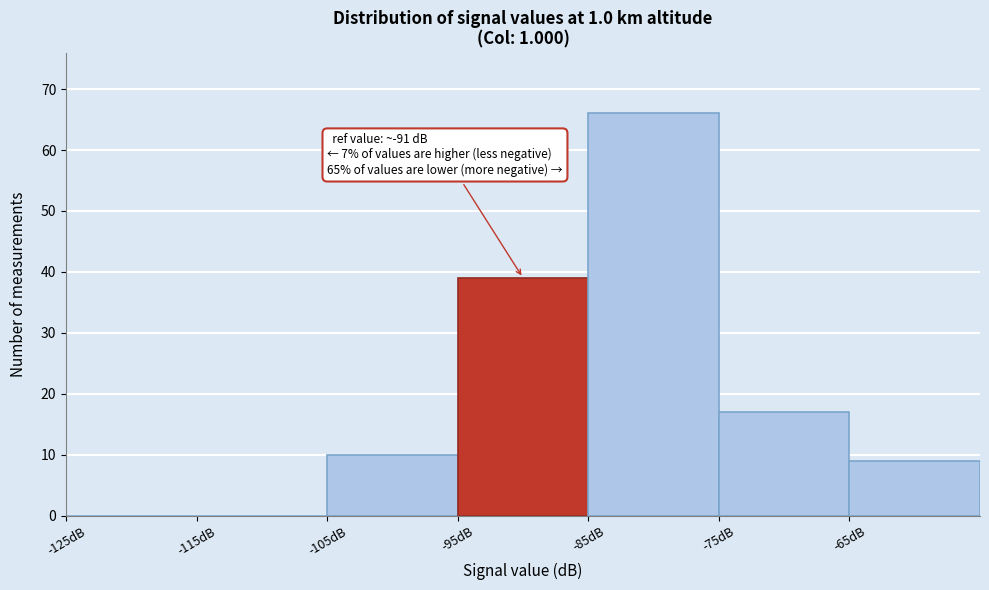

Over which range of the x-axis is the bar tallest?

-85 to -75